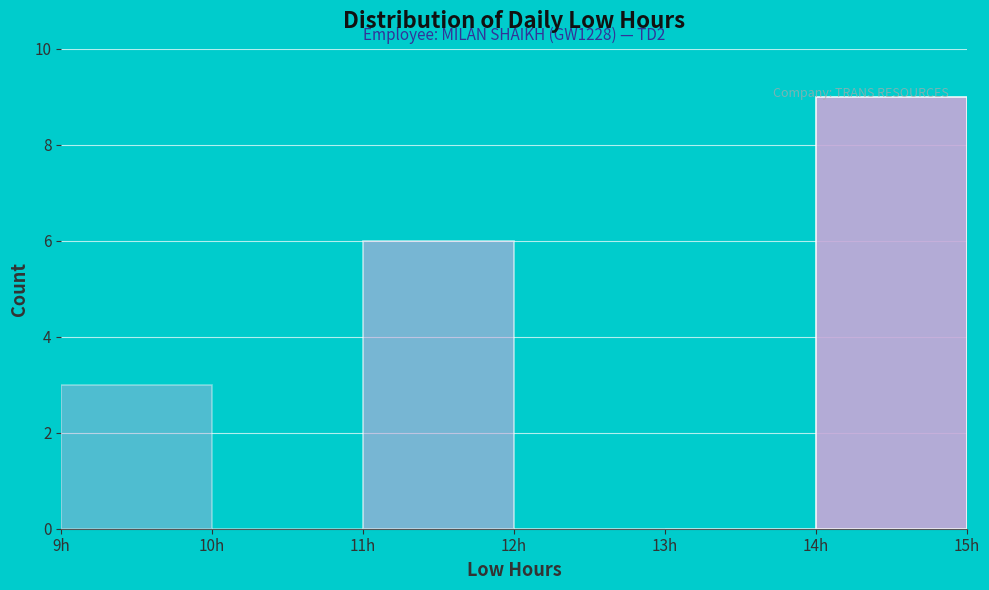

Over which range of the x-axis is the bar tallest?

14 to 15